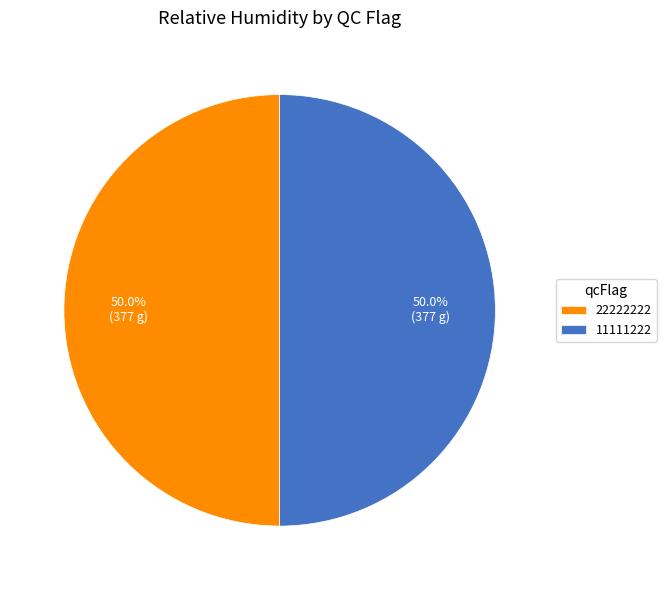

Approximately how many times larger is the value at 11111222 compared to 22222222?

1.0